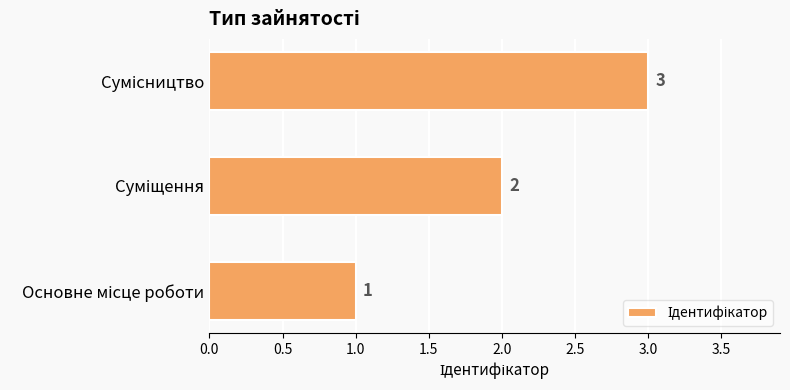

What is the average value?

2